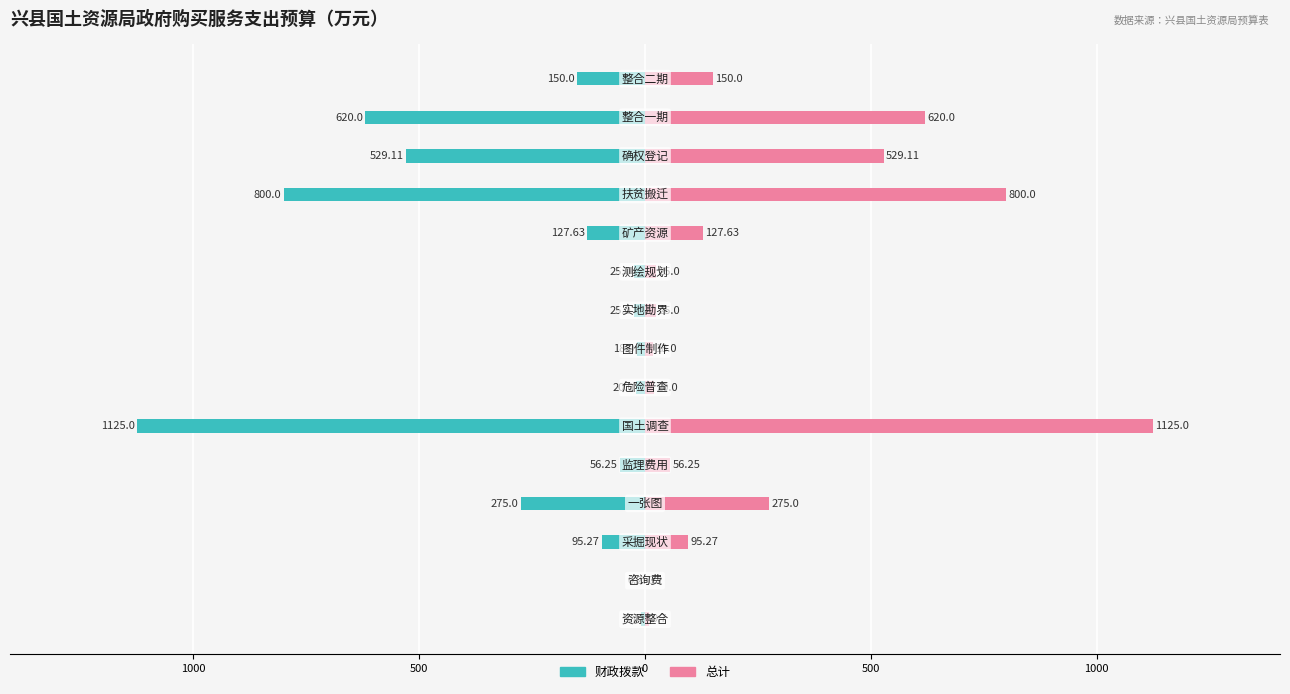

What is the smallest value displayed?

-1125.0